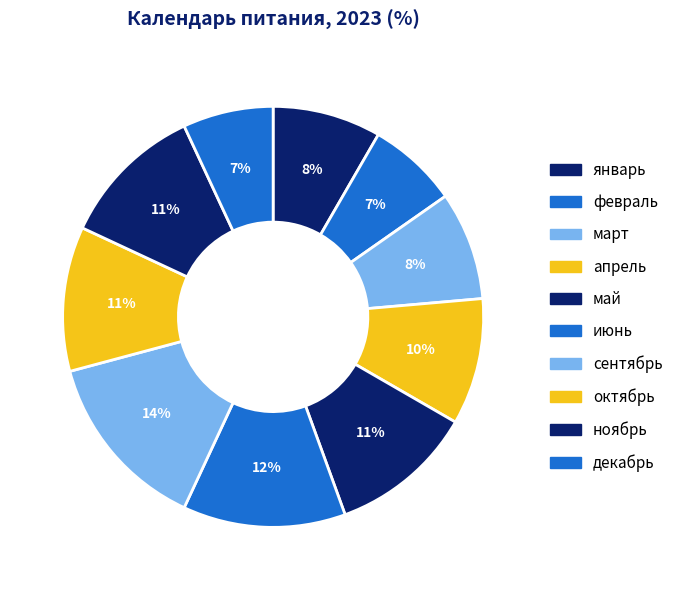

The ноябрь slice represents 22% of the pie. True or false?

False